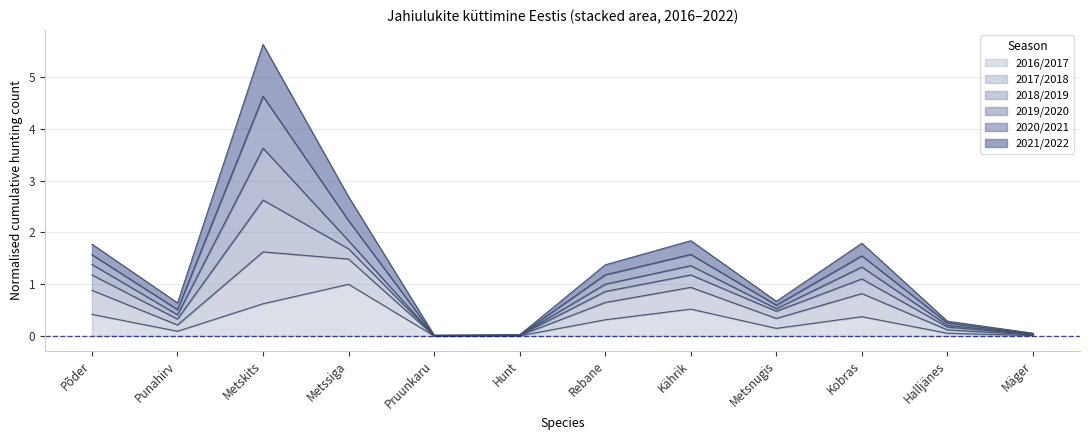

At which category is the sum across all series the highest?

Metskits